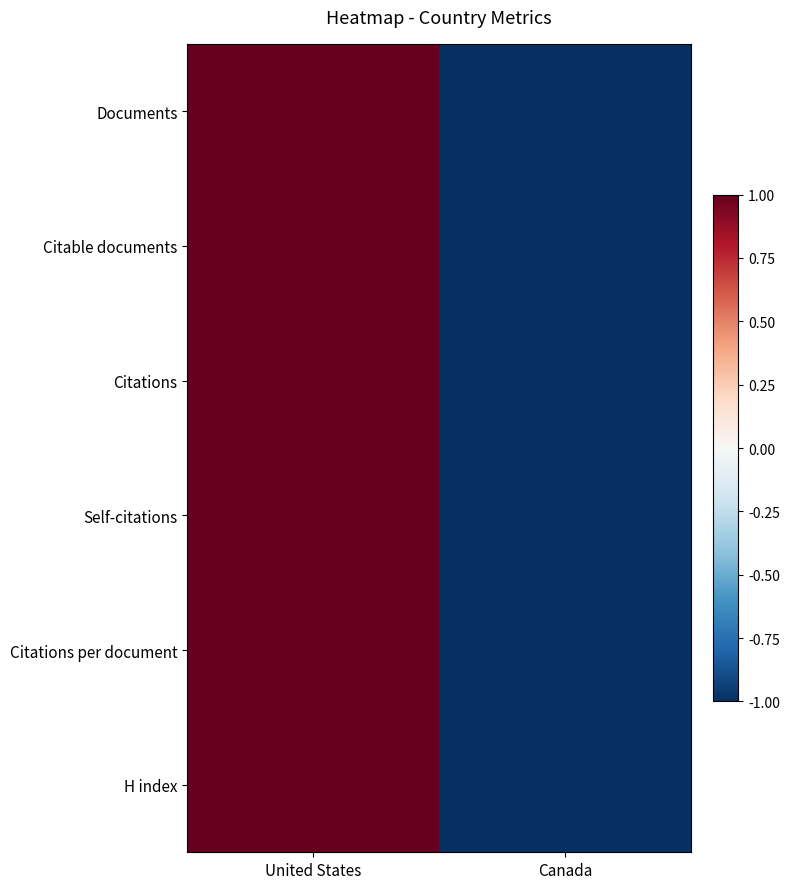

Between Canada and United States, which is larger?

United States